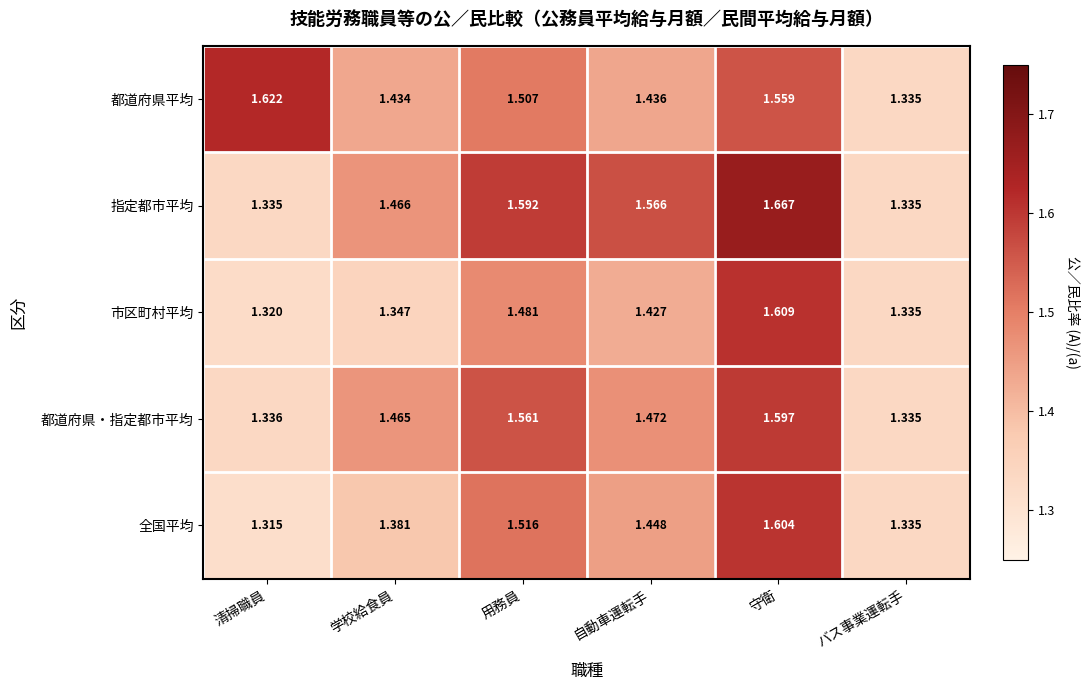

Which label corresponds to the largest value in the chart?

守衛